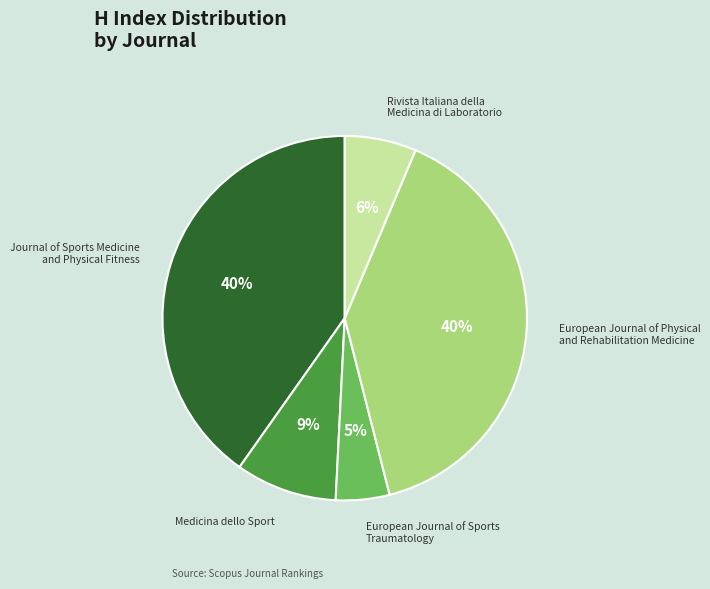

To the nearest percent, what is the average slice percentage?

20%